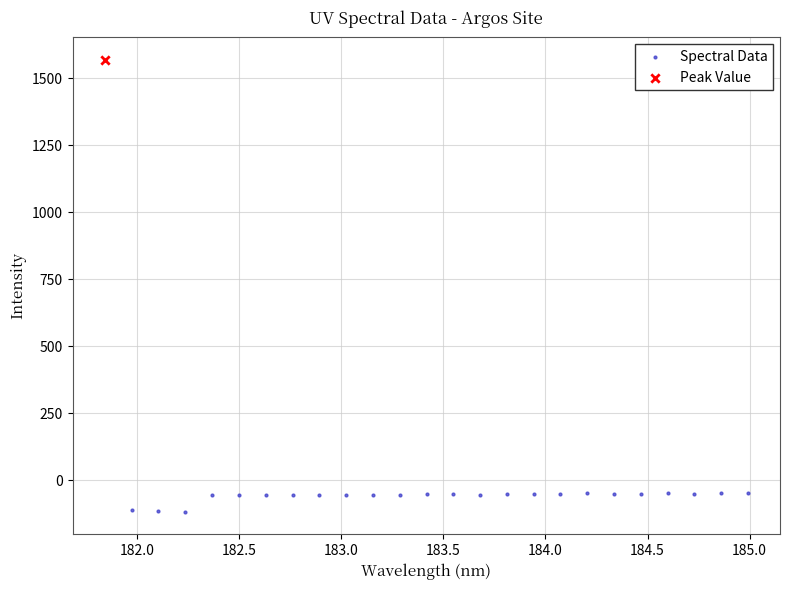

What are all the series names shown in the legend?

Spectral Data, Peak Value